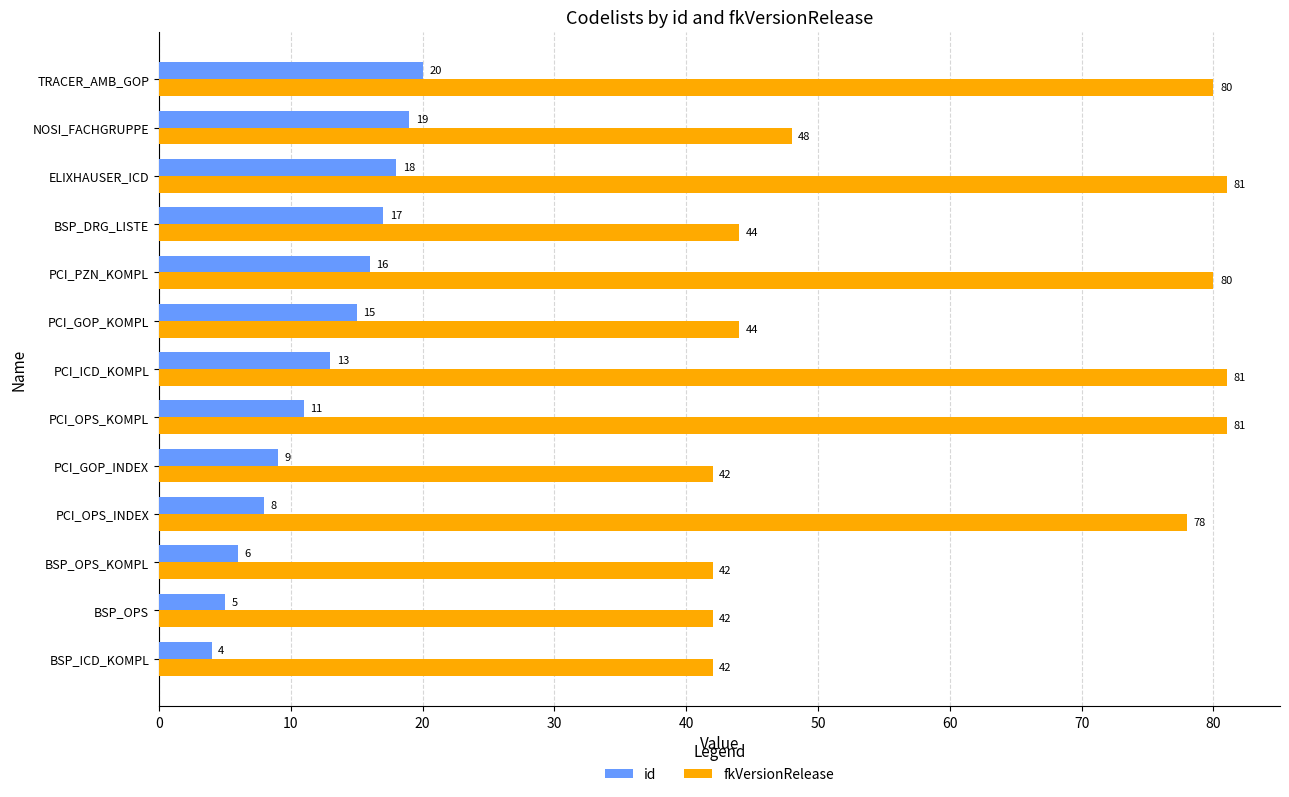

What is the average value of the id series?

12